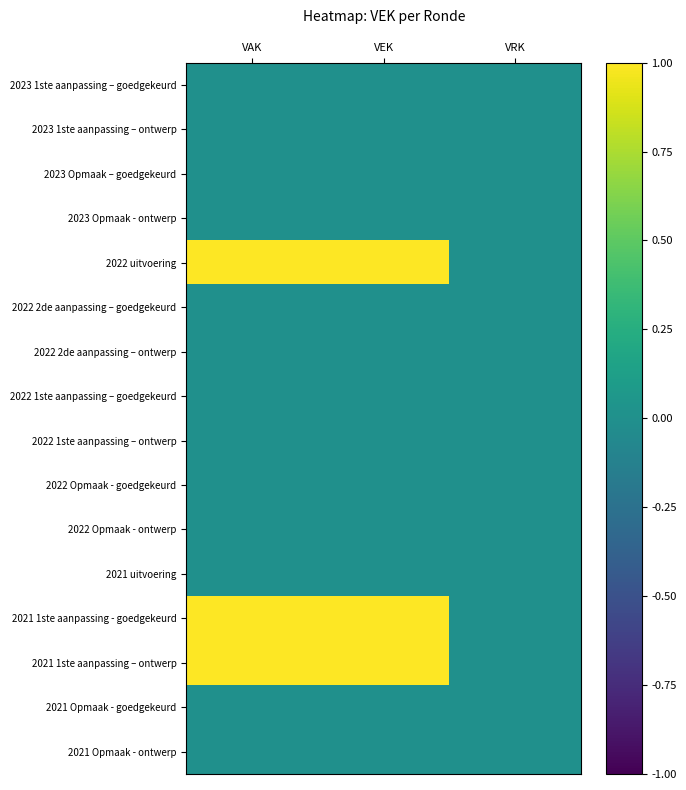

Count the number of categories in the chart.

3